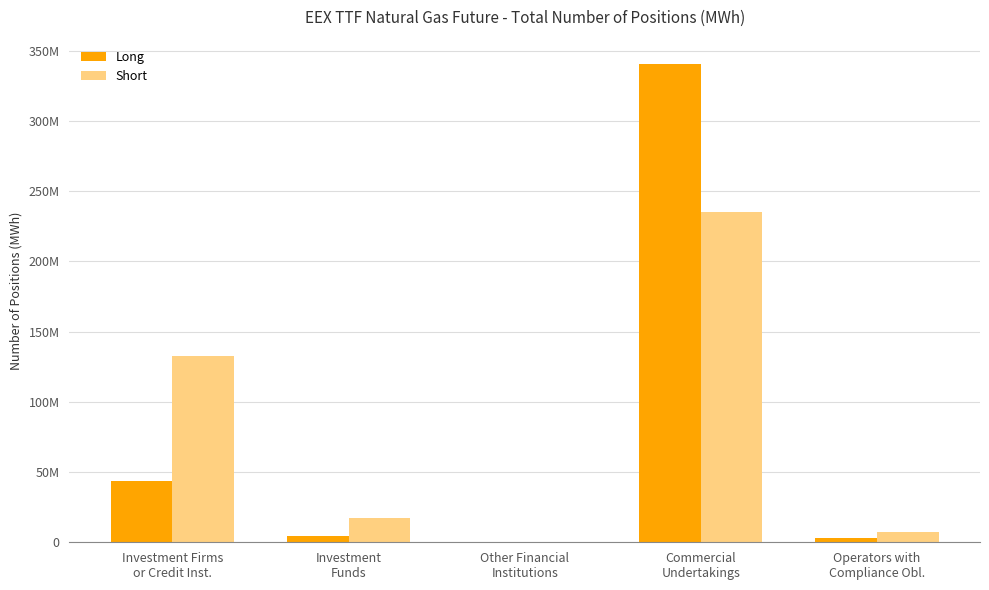

At which label is Long closest to 170470893?

Investment Firms
or Credit Inst.